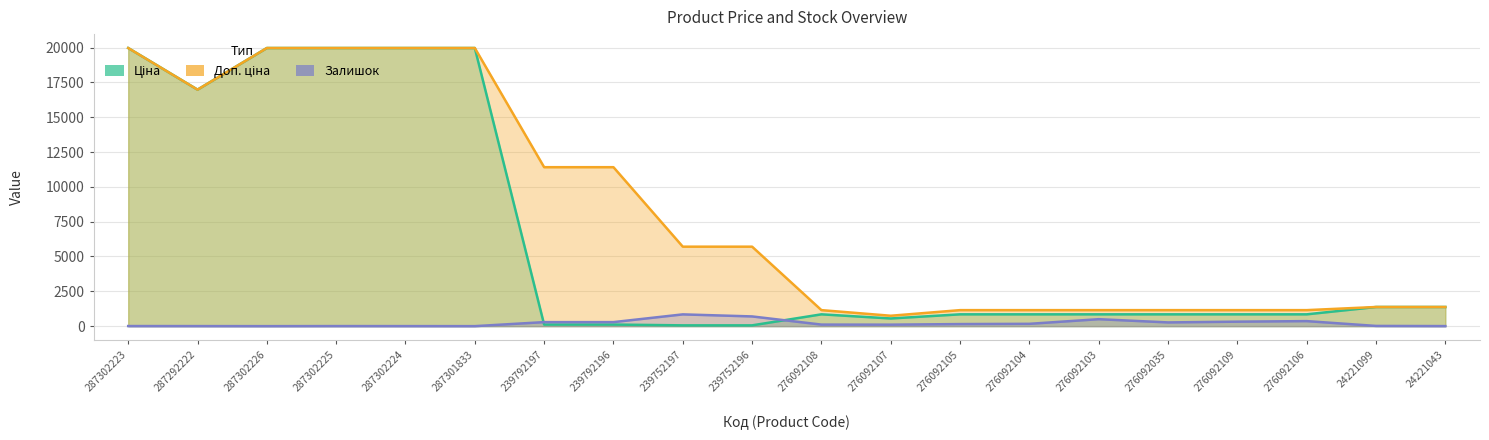

At which label is Доп. ціна closest to 10355?

239792197